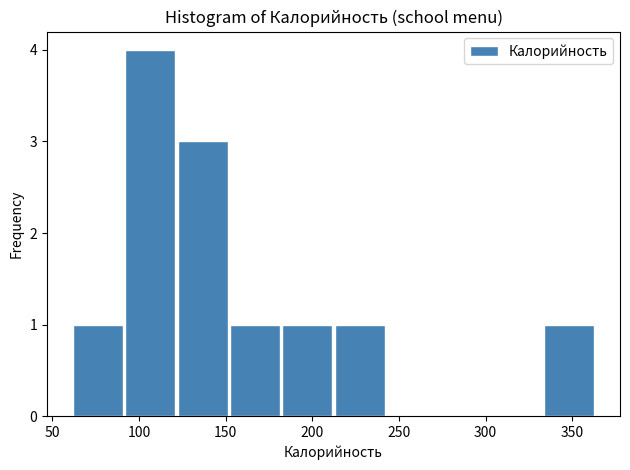

How tall is the bar that spans 90 to 120 on the x-axis? Neither the bar edges nor the heights are printed on the chart, so give them approximately, as read against the axes.

4